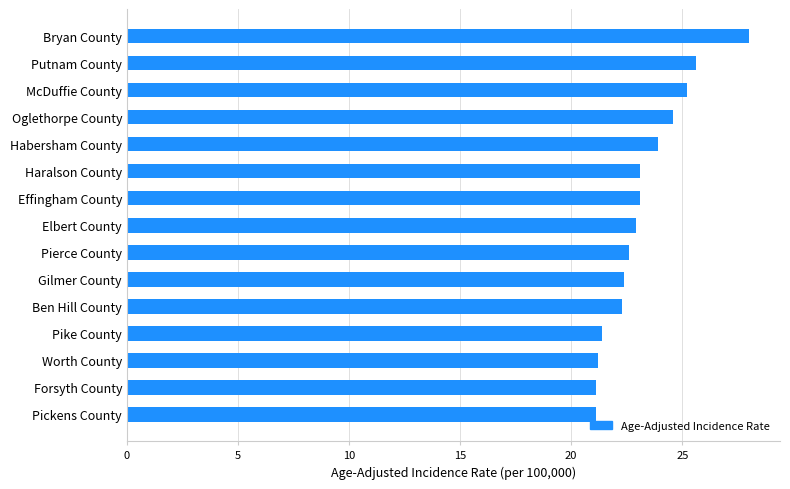

Approximately how many times larger is the value at McDuffie County compared to Gilmer County?

1.1